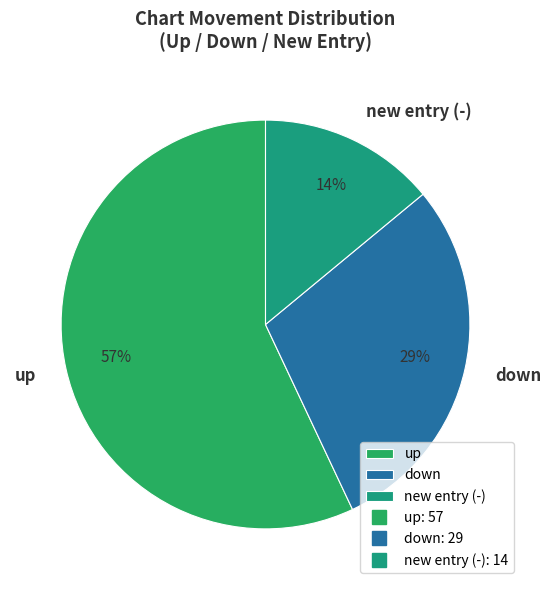

What is the smallest slice in the pie chart?

new entry (-)